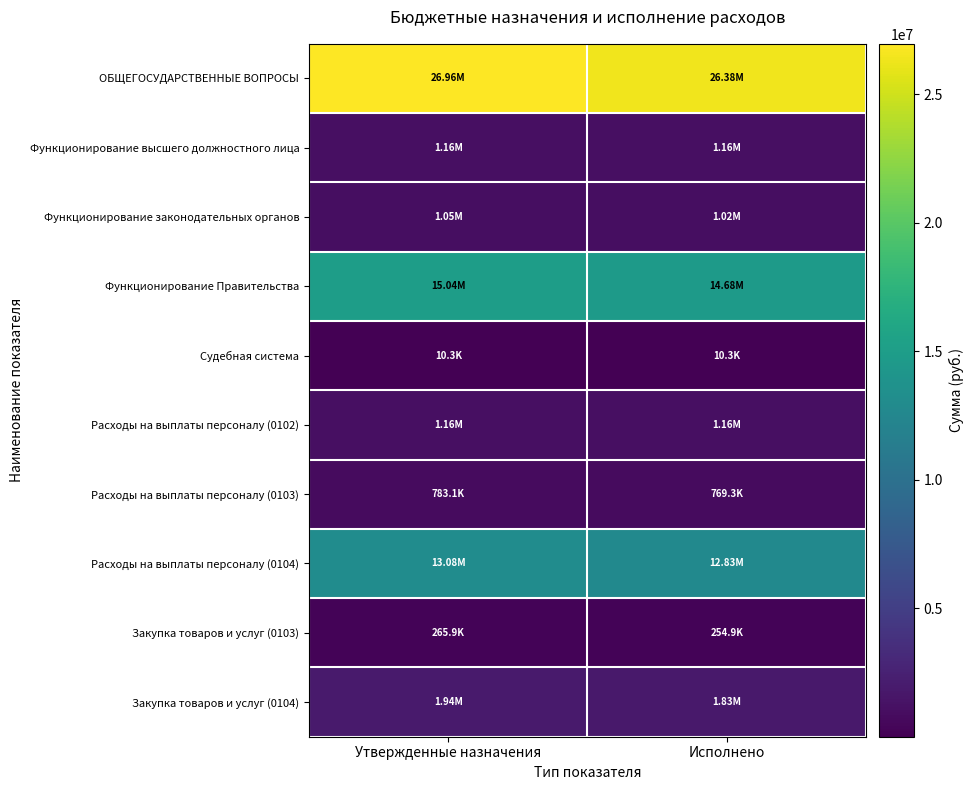

At how many categories does at least one series exceed 8834334?

2